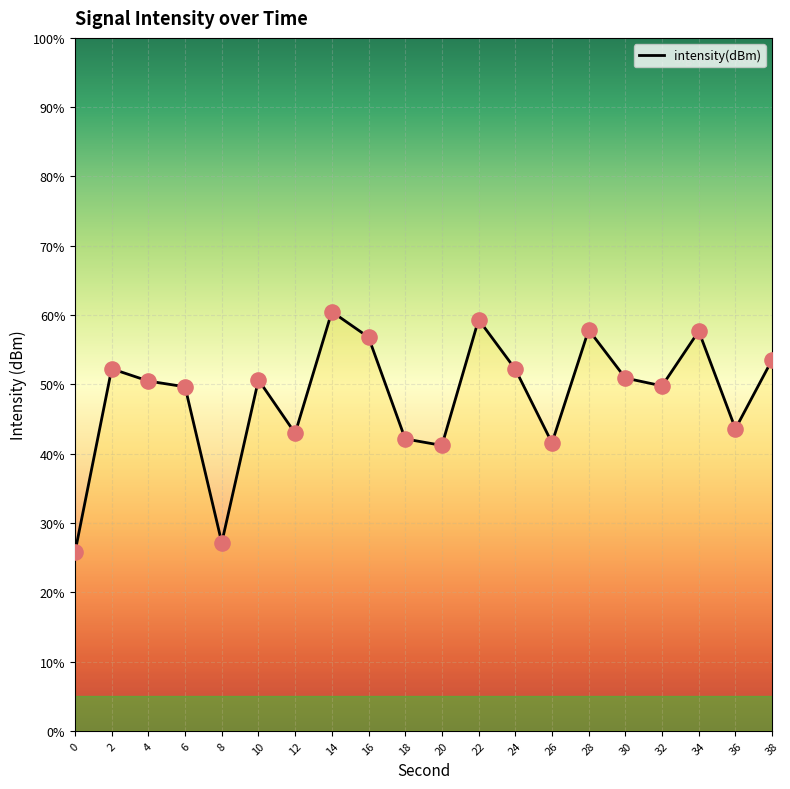

Between 36 and 38, which is larger?

38